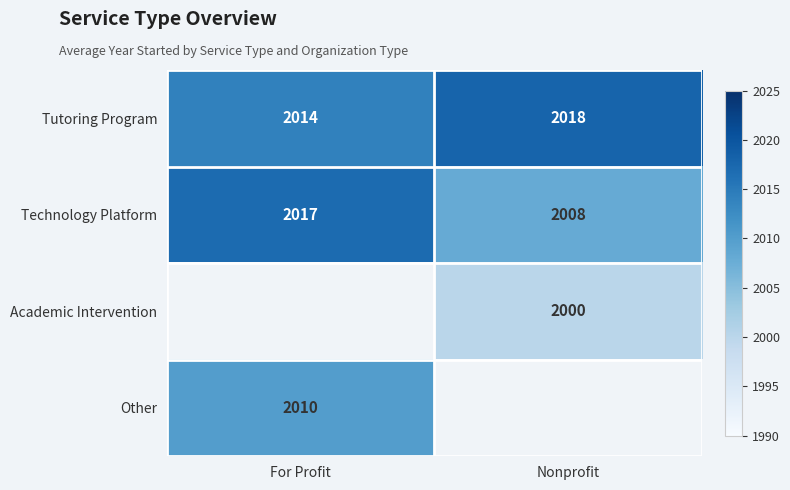

Rank the categories by Technology Platform value from lowest to highest.

Nonprofit, For Profit